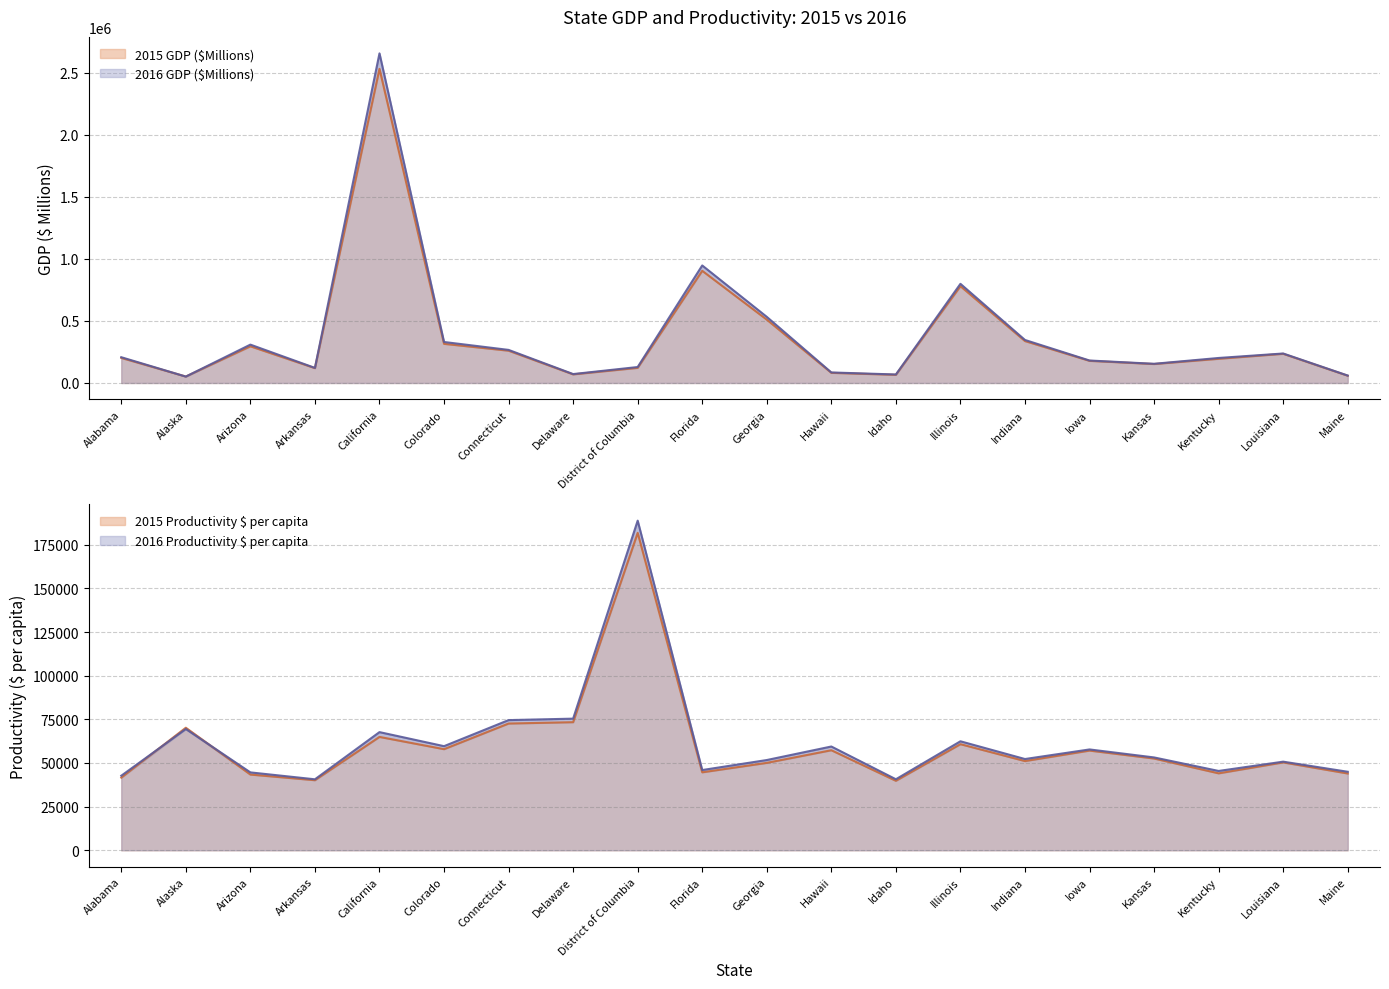

How many times do 2015 Productivity and 2016 Productivity cross each other?

2